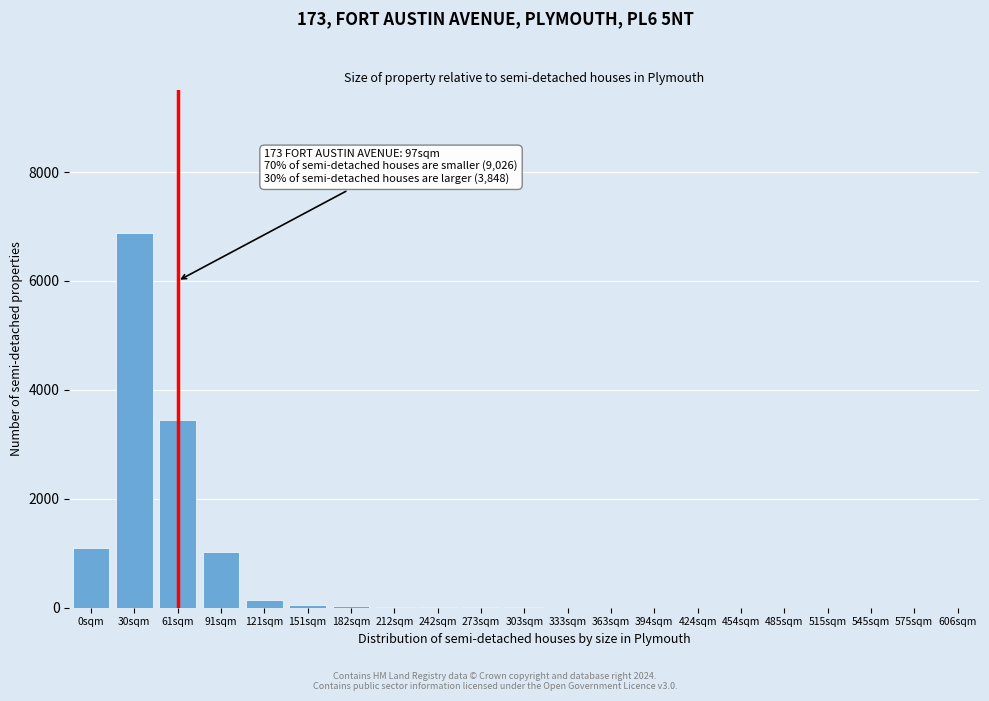

Which label corresponds to the largest value in the chart?

30sqm